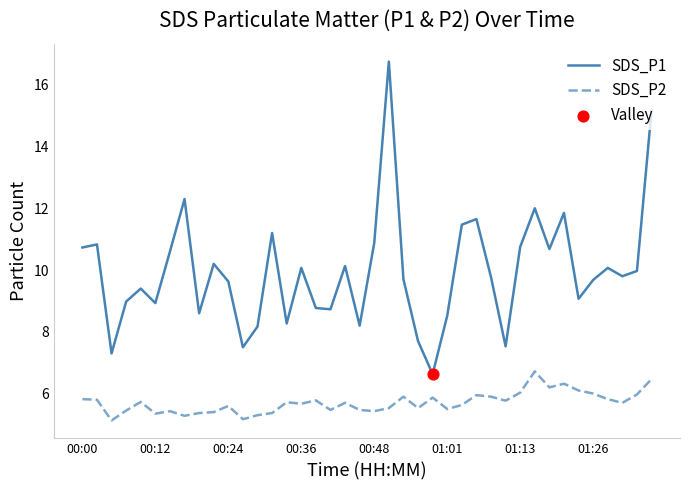

What is the difference between the maximum and minimum values in the SDS_P1 series?

10.1